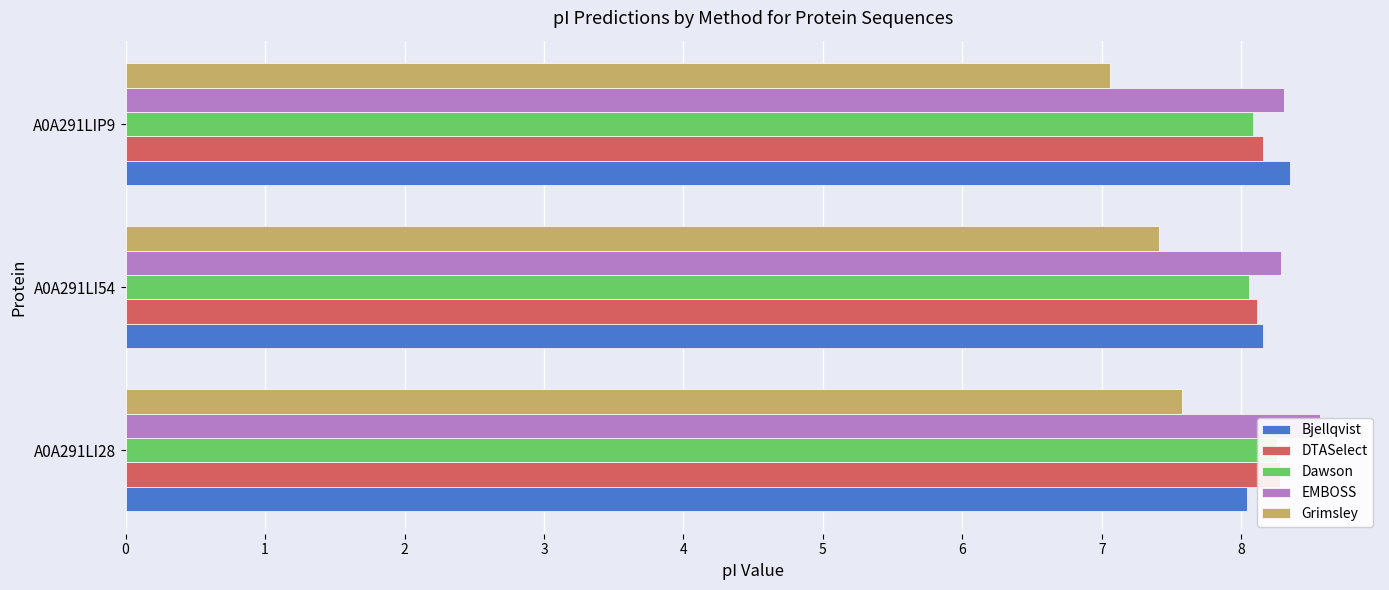

At which label is DTASelect closest to 8?

A0A291LI54